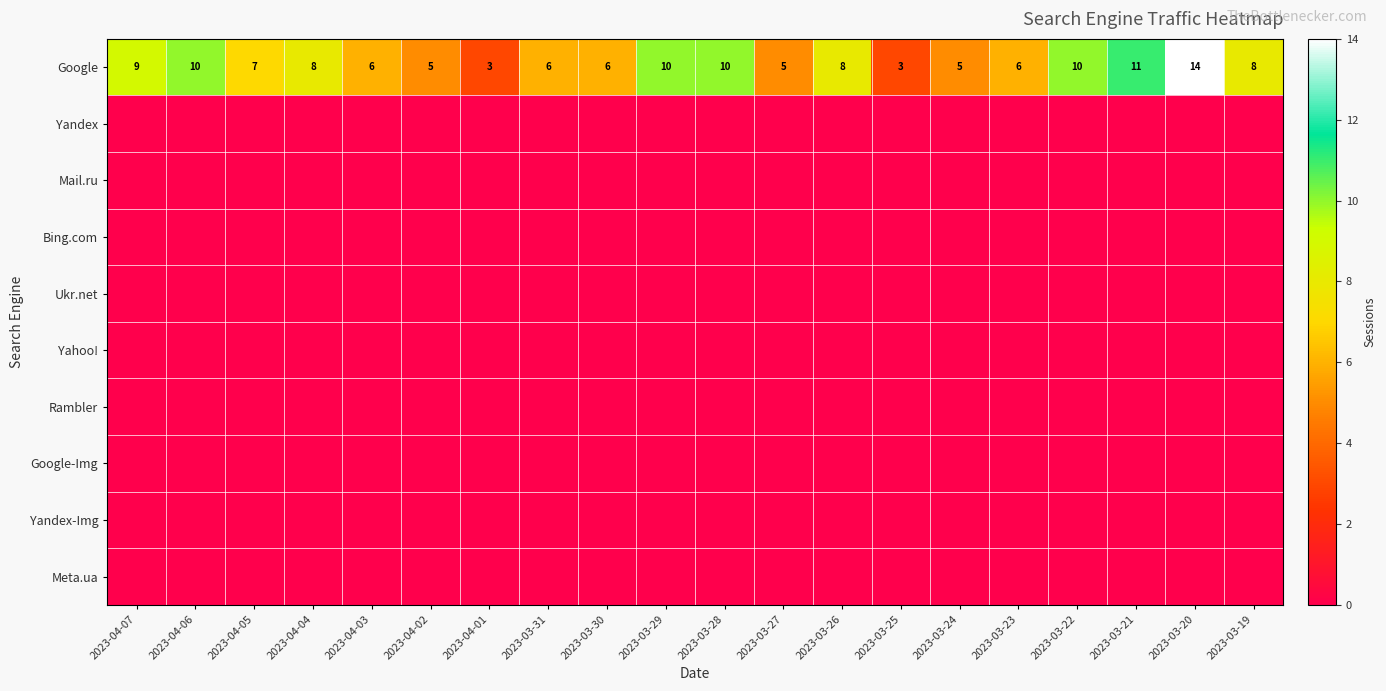

What is the difference between the highest and lowest values at 2023-03-20?

14